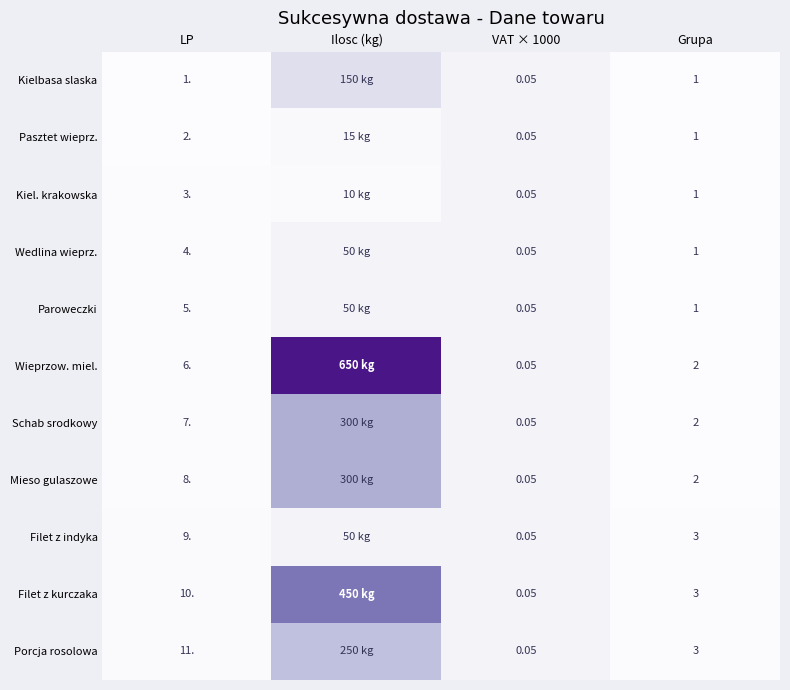

At how many categories does at least one series exceed 158?

1